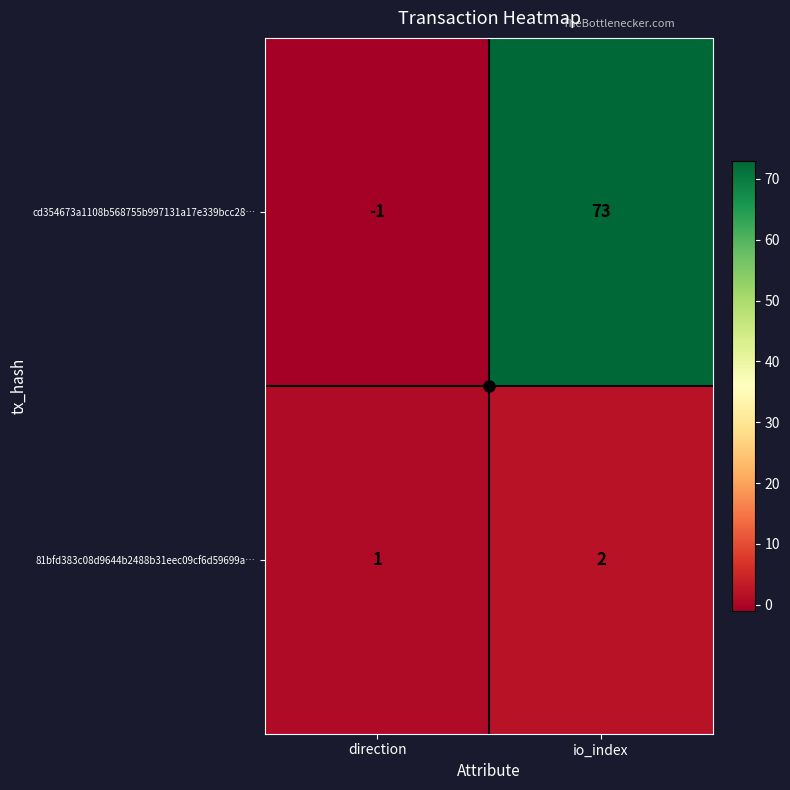

Where is cd354673a1108b568755b997131a17e339bcc28… nearest to the value 36?

direction